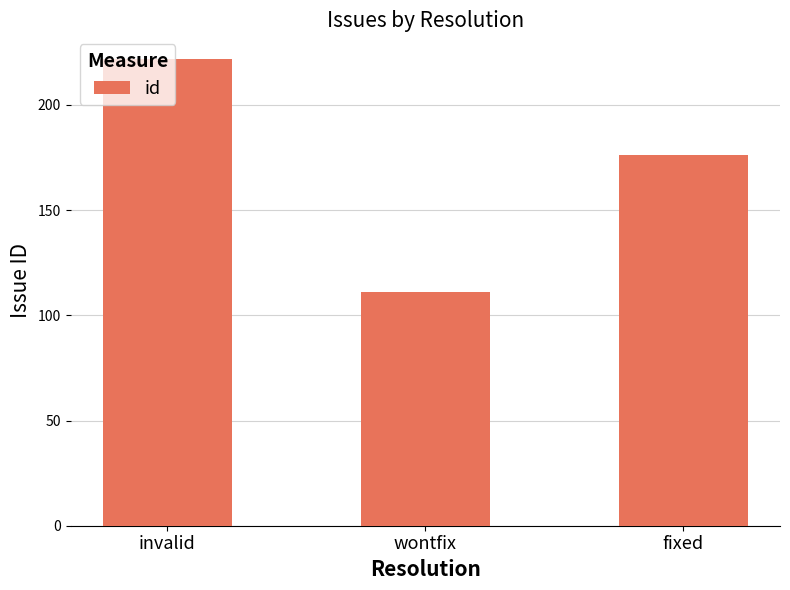

Rank the categories by value from highest to lowest.

invalid, fixed, wontfix